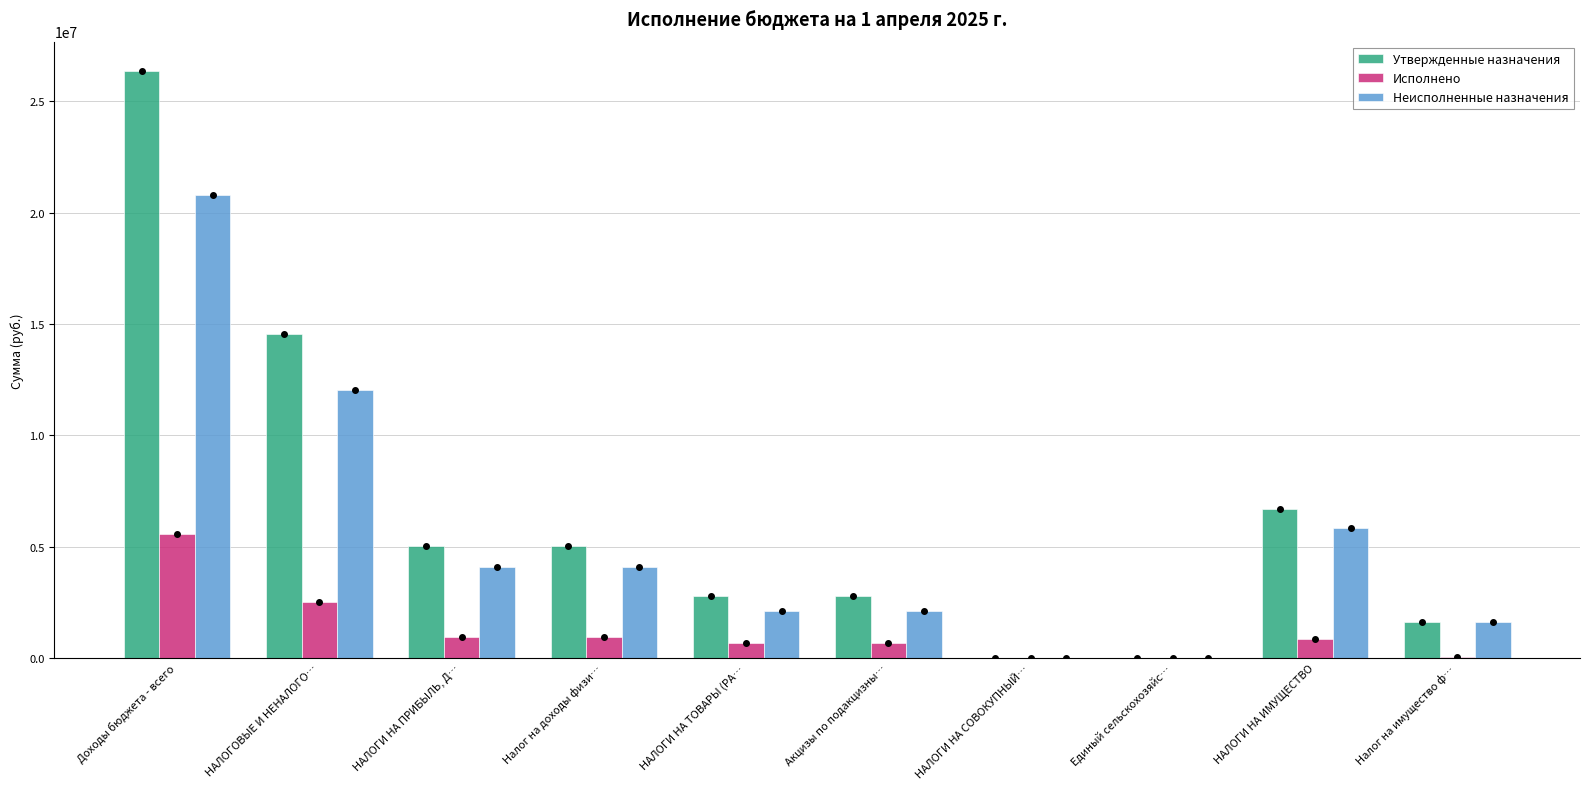

At which label does Исполнено reach its minimum?

НАЛОГИ НА СОВОКУПНЫЙ…